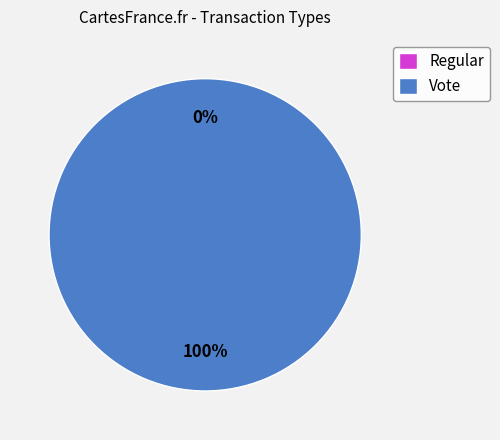

What is the change in value from Regular to Vote?

+3